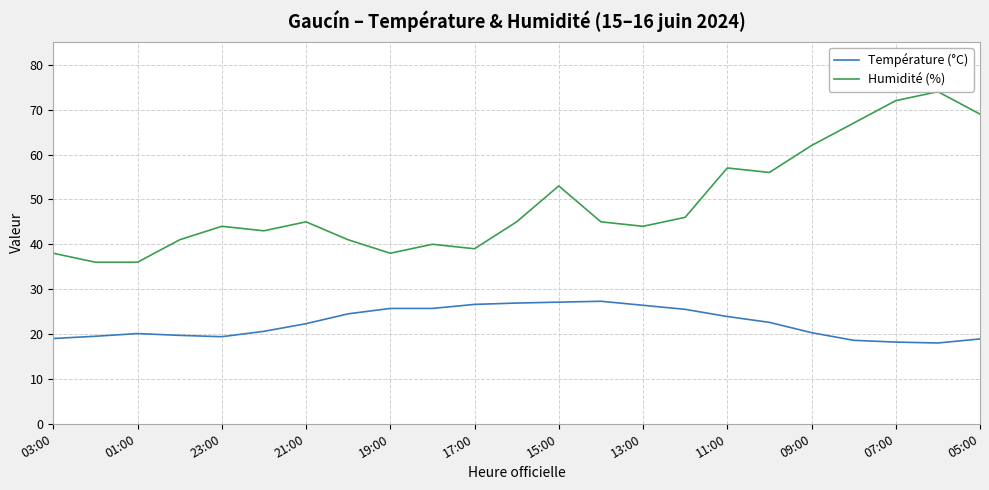

Which series has the widest spread of values?

Humidité (%)